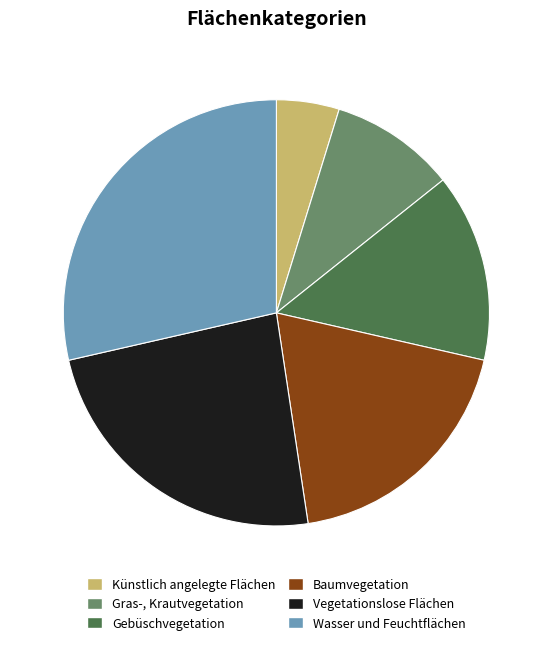

Rank the categories by value from highest to lowest.

Wasser und Feuchtflächen, Vegetationslose Flächen, Baumvegetation, Gebüschvegetation, Gras-, Krautvegetation, Künstlich angelegte Flächen